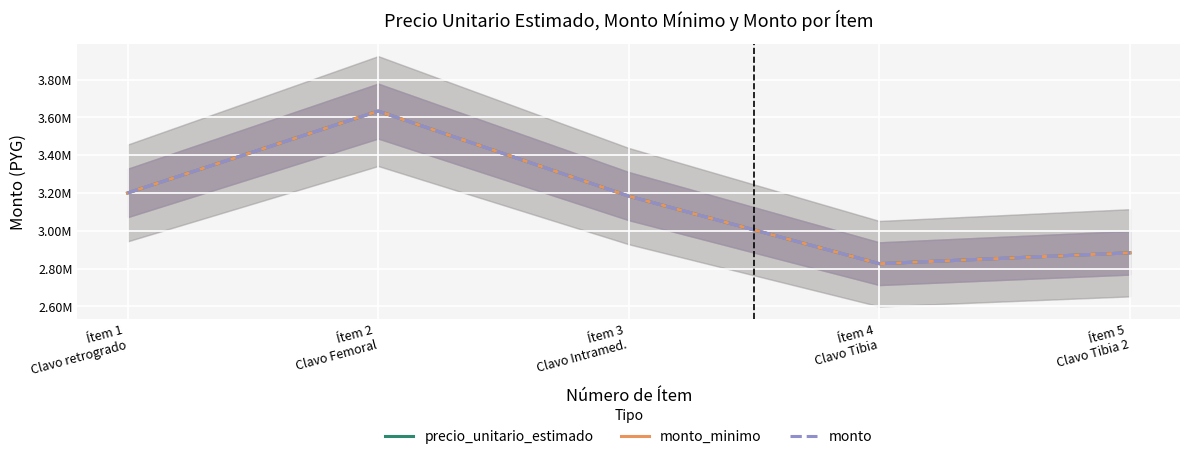

At how many categories does at least one series exceed 3380547?

1